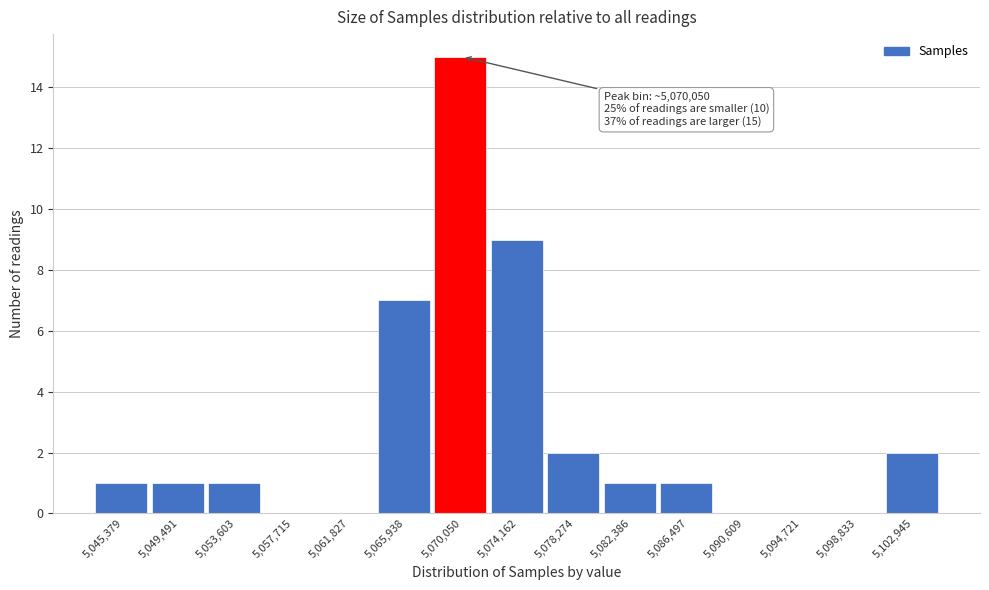

Over which range of the x-axis is the bar tallest?

5068000 to 5072000